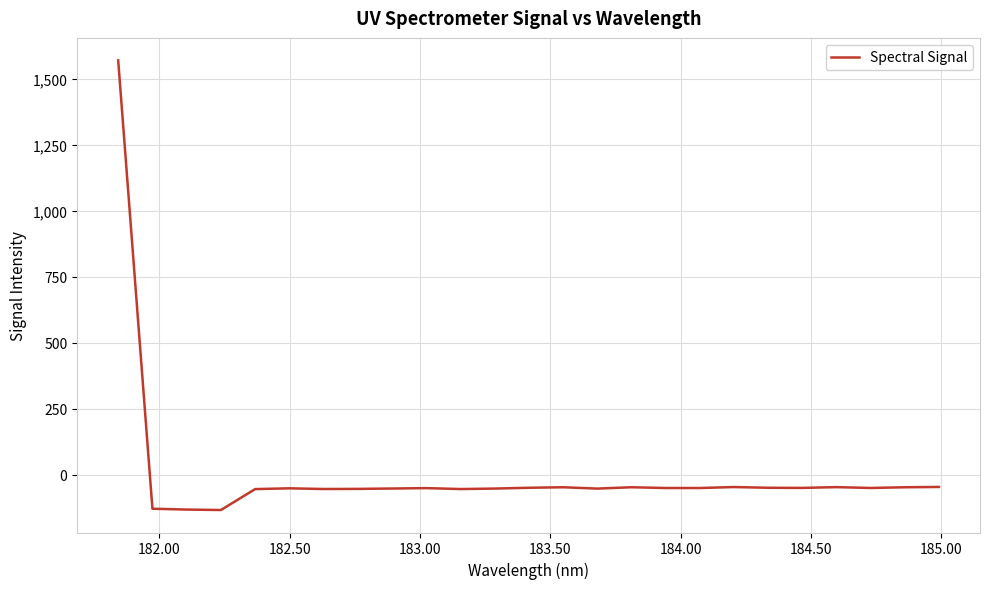

What is the minimum value shown in the chart?

-133.2